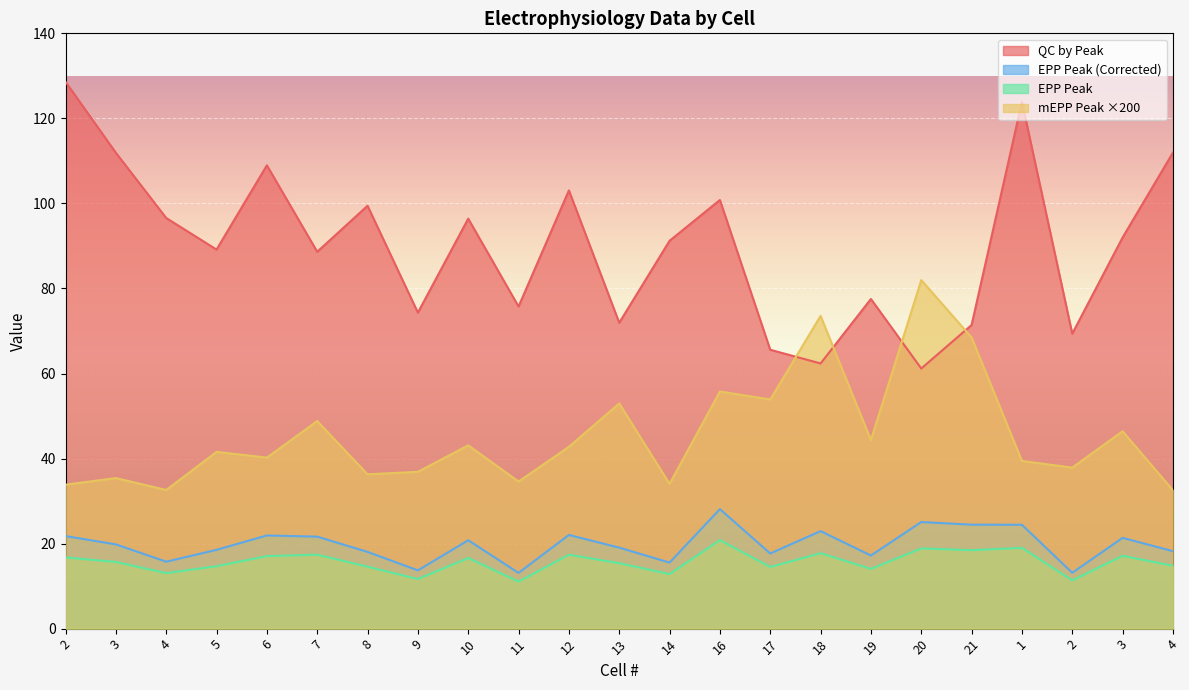

The value of EPP Peak (Corrected) at 10 is 13.6. True or false?

False